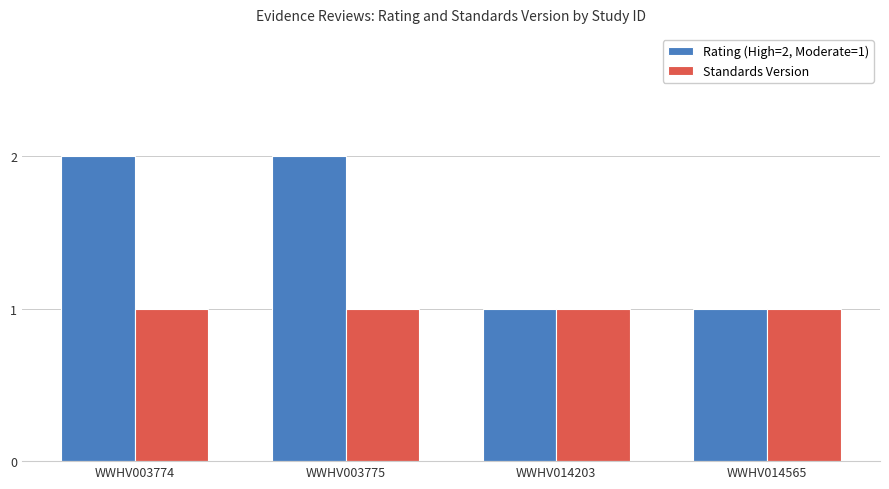

What is the sum of all Standards Version values?

4